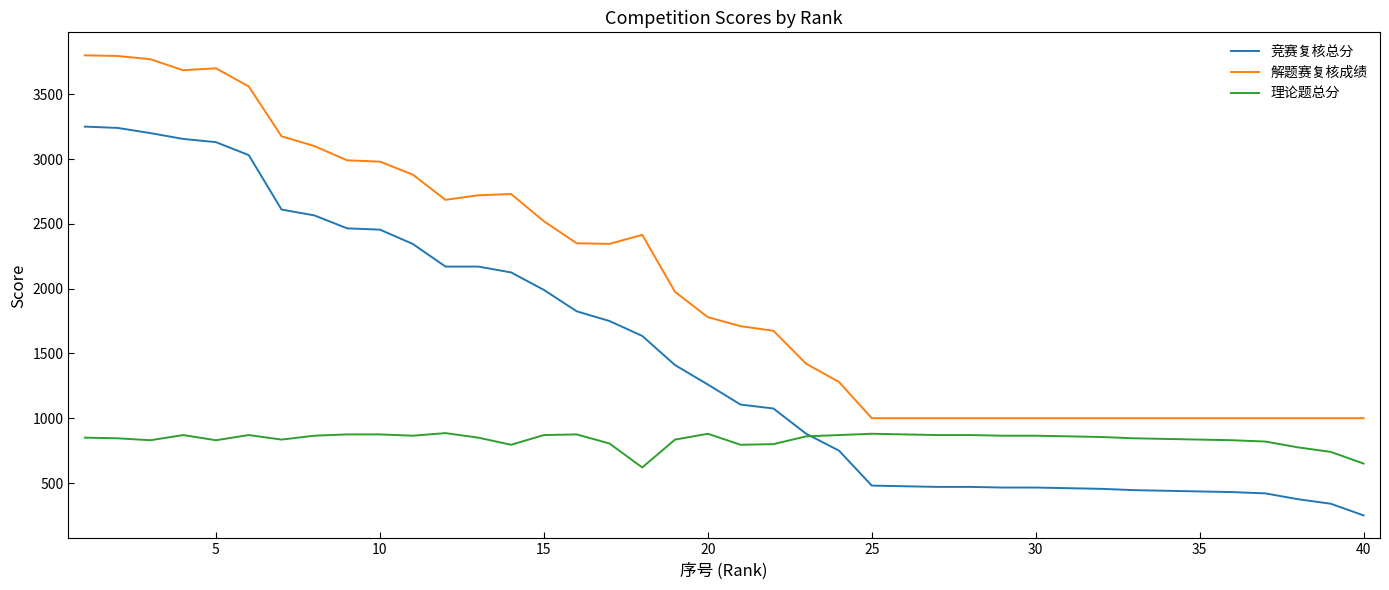

Which series has the largest range (max minus min)?

竞赛复核总分